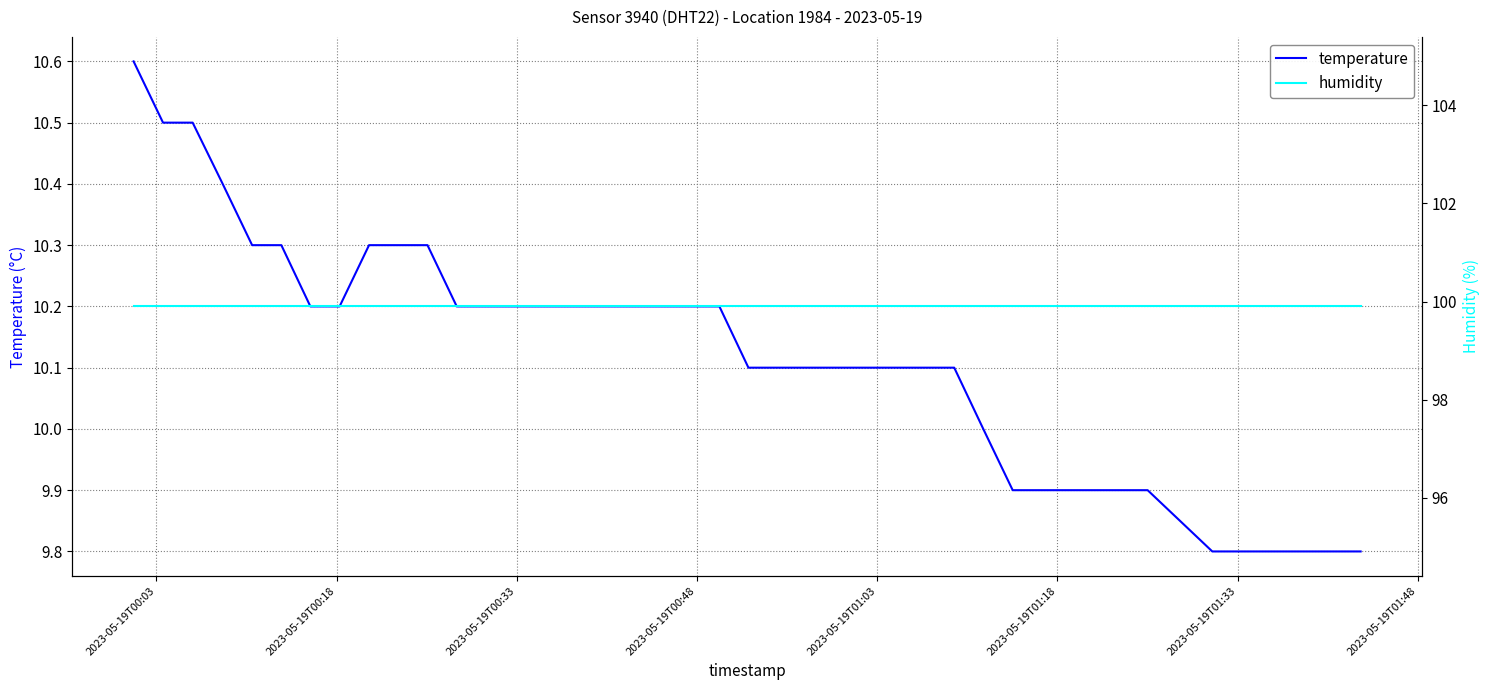

Does the chart display data point markers on the line(s)?

No